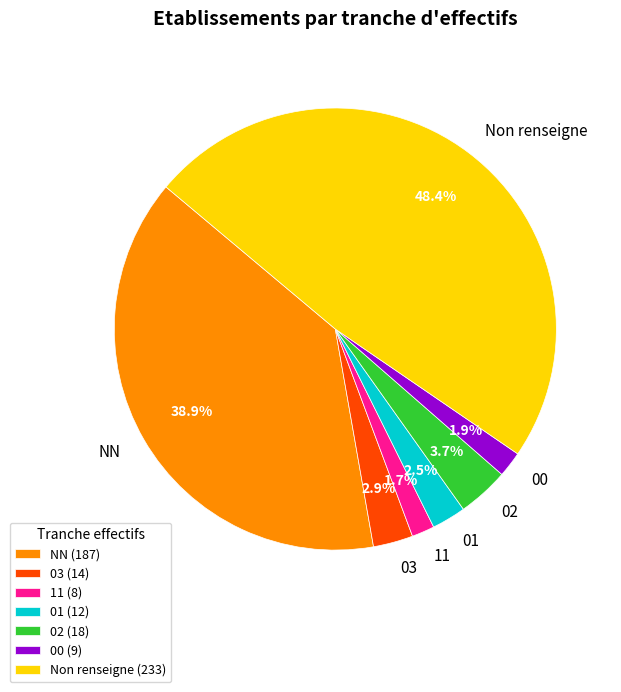

To the nearest percent, what is the average slice percentage?

14%